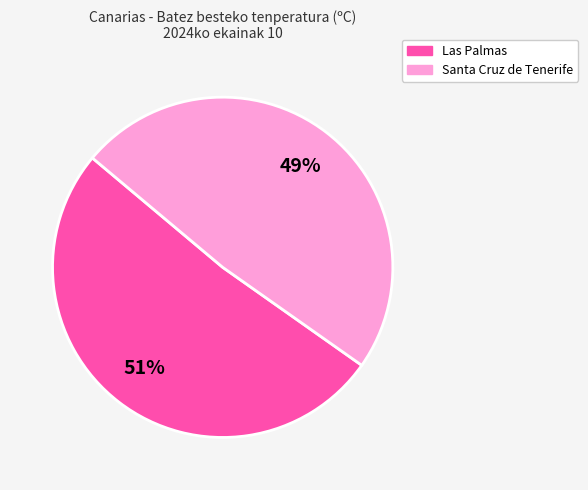

Is there a majority slice in this chart?

Yes